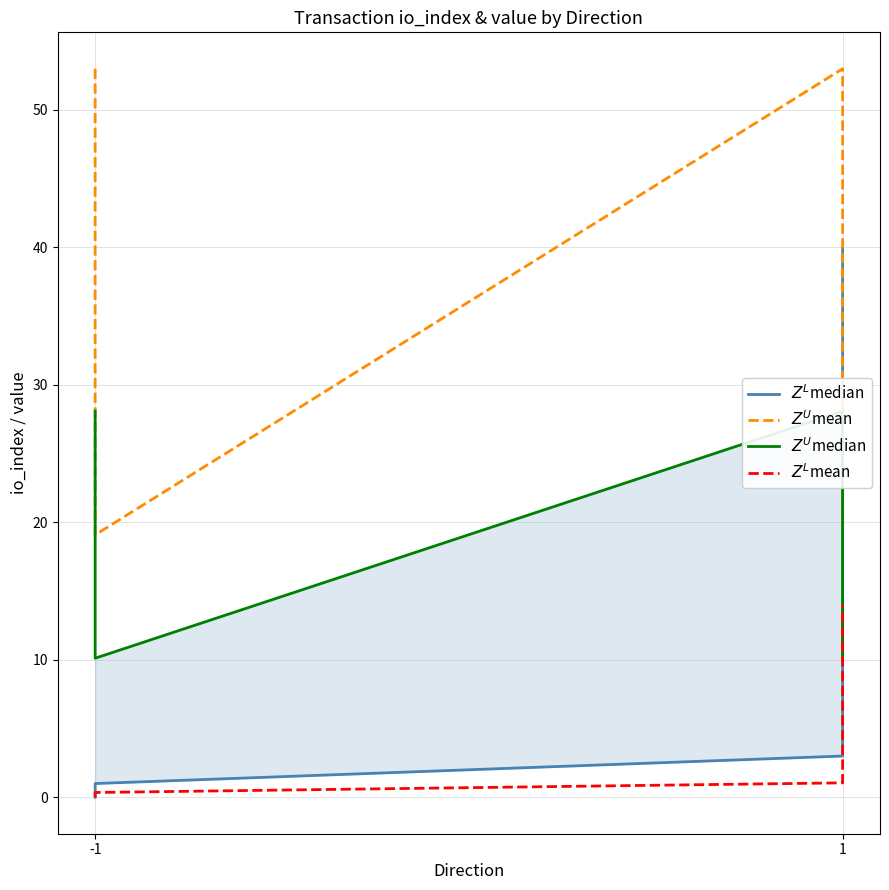

The $Z^U$mean series shows 9.1 at 1. True or false?

False